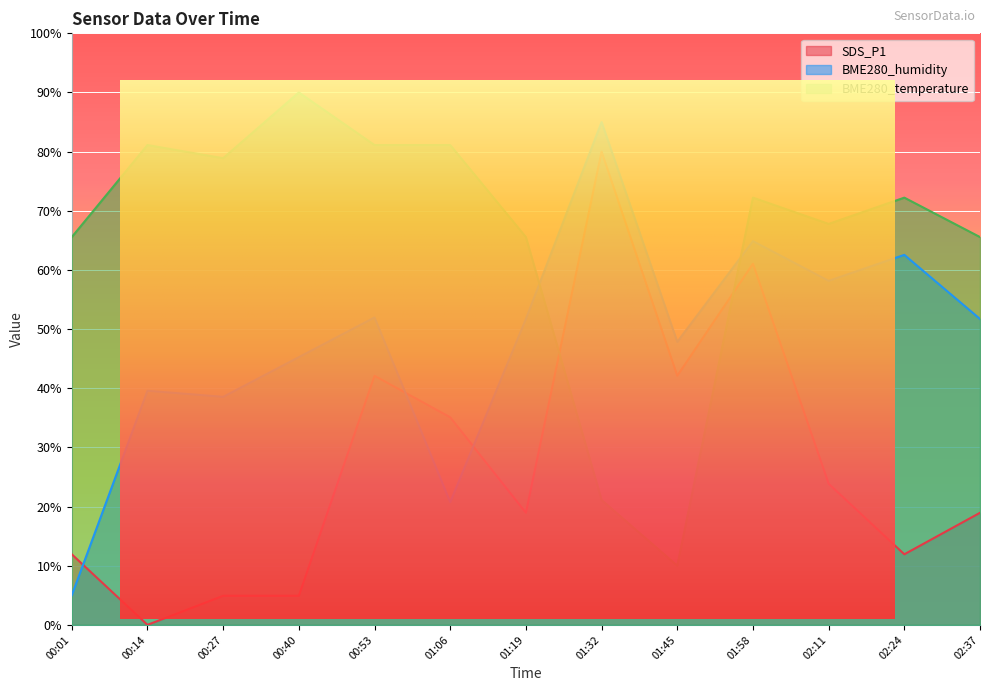

How many interior local peaks does the BME280_humidity series have?

5